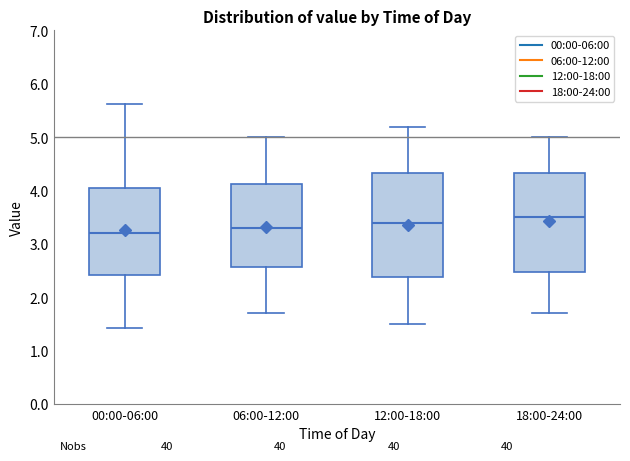

Reading left to right, transcribe this box plot: for each box, give where its median line is, the range the box spans, and where its two whiskers end, as read against the y-axis. The values are not printed on the chart, so give them approximately, as read against the axis.

00:00-06:00: median 3.2, box 2.4 to 4.1, whiskers 1.4 to 5.6
06:00-12:00: median 3.3, box 2.6 to 4.1, whiskers 1.7 to 5.0
12:00-18:00: median 3.4, box 2.4 to 4.3, whiskers 1.5 to 5.2
18:00-24:00: median 3.5, box 2.5 to 4.3, whiskers 1.7 to 5.0